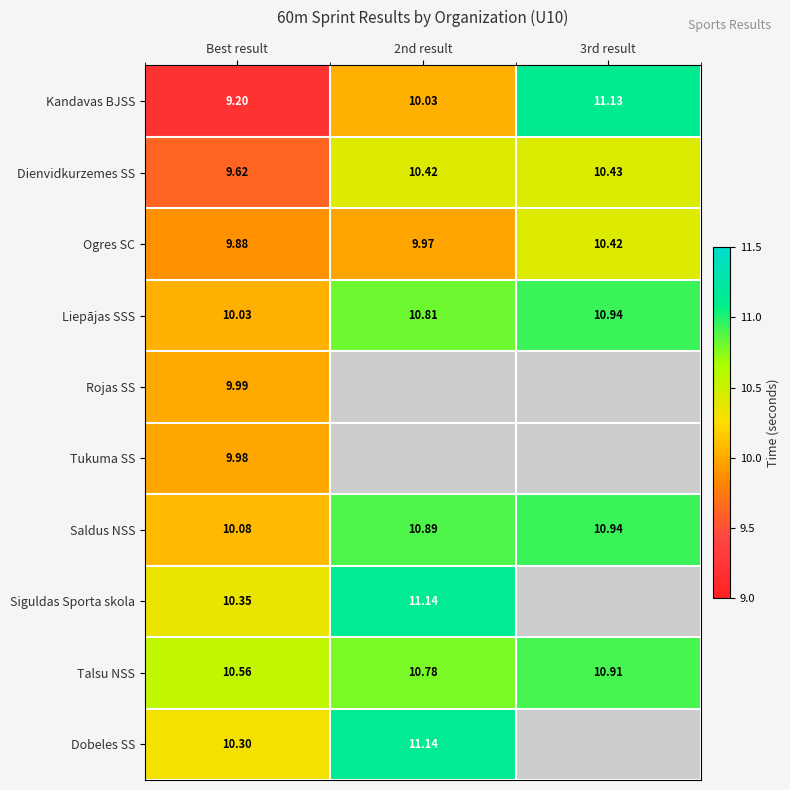

Where is Talsu NSS nearest to the value 10?

Best result